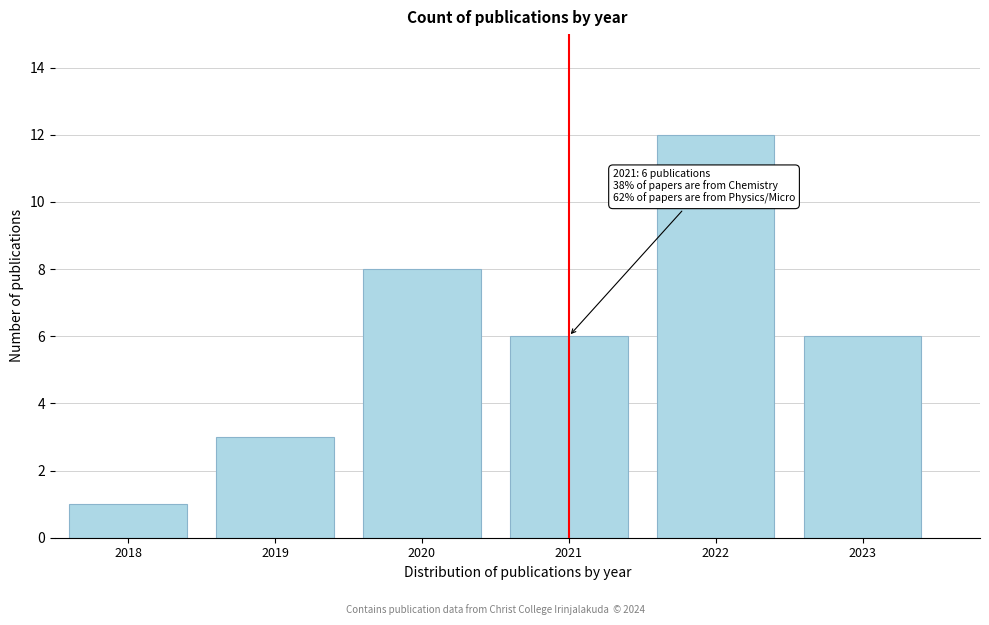

Reading left to right, list all the values displayed in this chart.

1	3	8	6	12	6